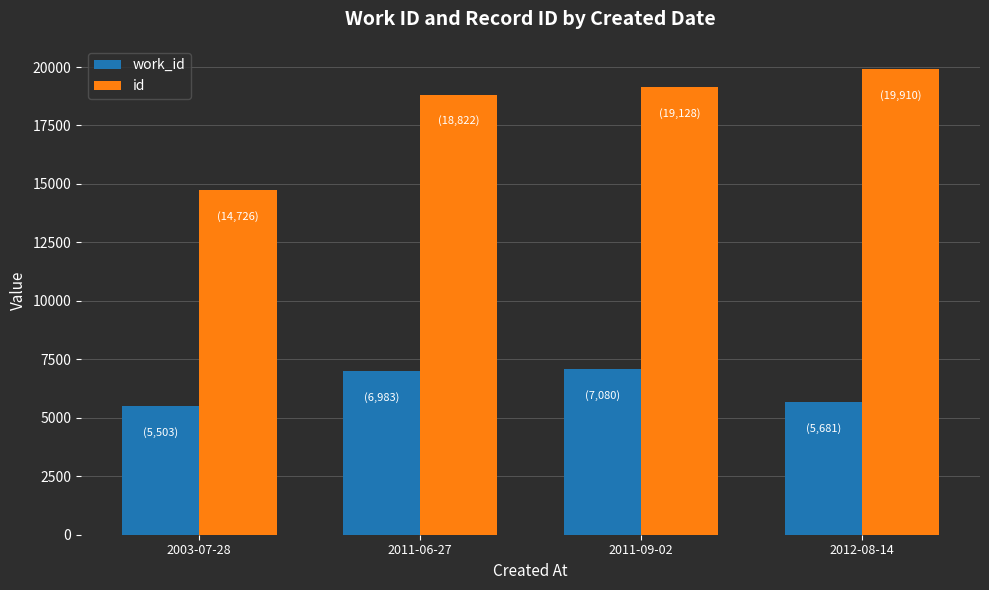

Reading left to right, extract all data points from this chart.

work_id: 5503	6983	7080	5681
id: 14726	18822	19128	19910